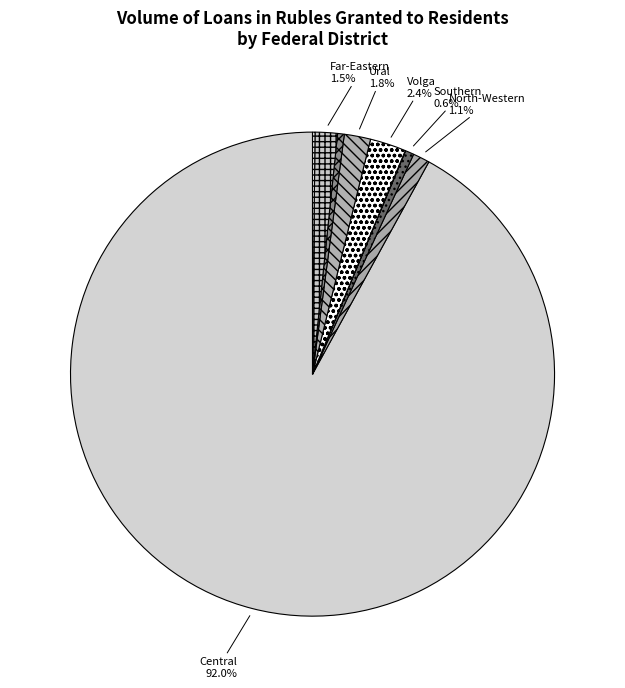

How many slices are in this pie chart?

9